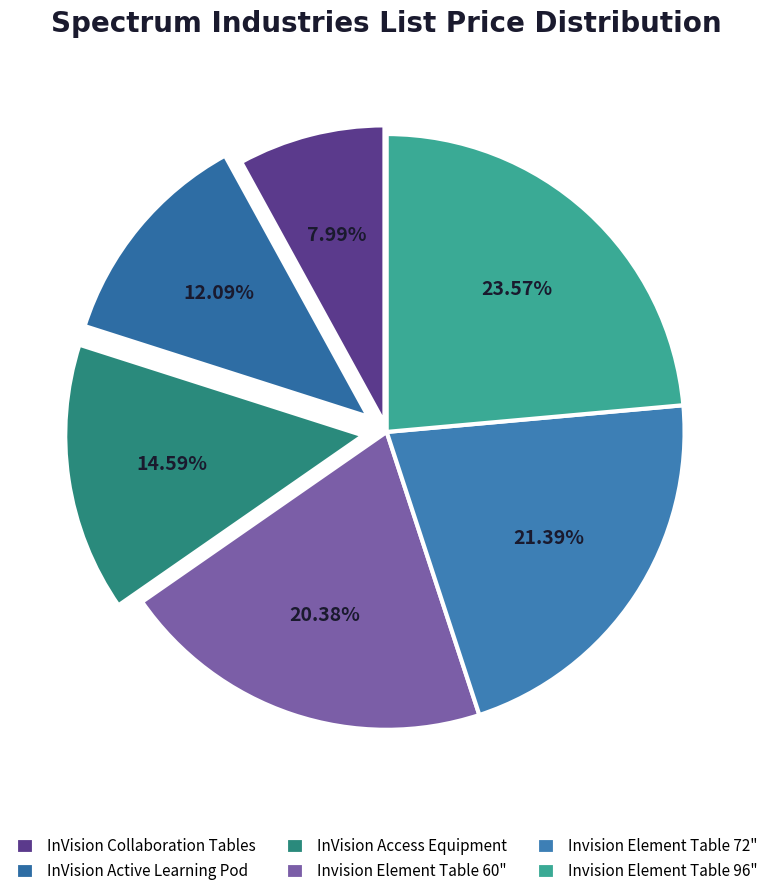

Is it true that Invision Element Table 96" is 24% of the pie?

True